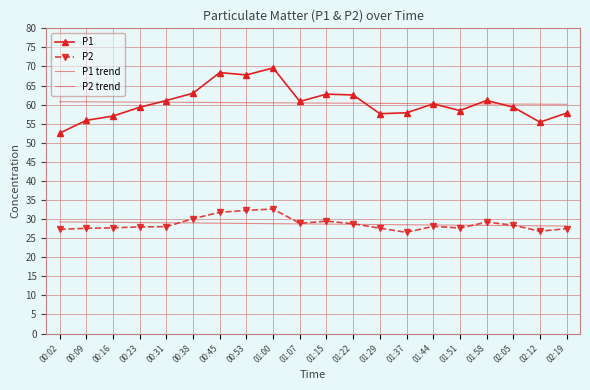

What is the average value of the P2 series?

28.7